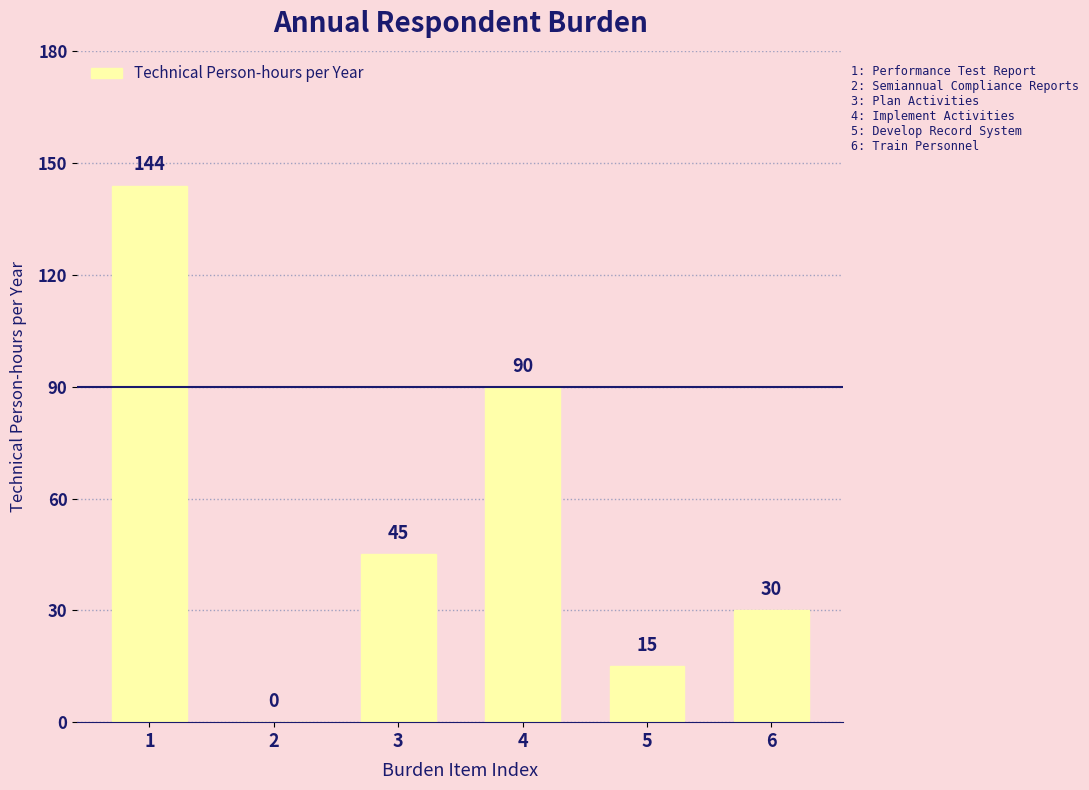

What is the sum of all values?

324